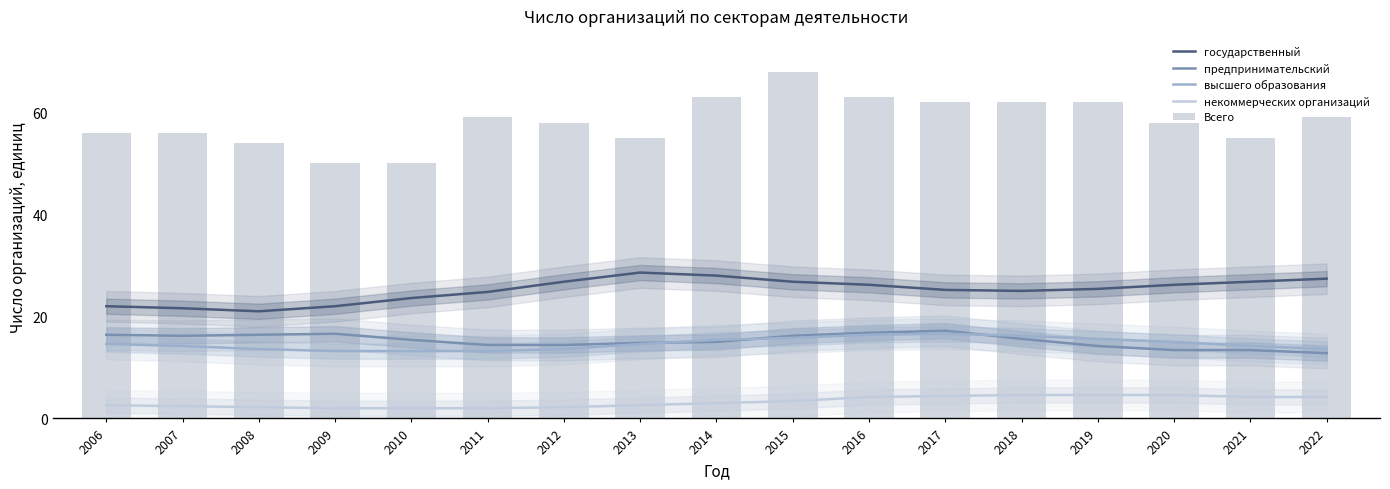

Reading left to right, what are all the values shown in this chart?

государственный: 2006=22.0	2007=21.6	2008=21.0	2009=22.0	2010=23.6	2011=24.8	2012=26.8	2013=28.6	2014=28.0	2015=26.8	2016=26.2	2017=25.2	2018=25.0	2019=25.4	2020=26.2	2021=26.8	2022=27.4
предпринимательский: 2006=16.4	2007=16.2	2008=16.4	2009=16.6	2010=15.4	2011=14.4	2012=14.4	2013=14.8	2014=15.0	2015=16.2	2016=16.8	2017=17.2	2018=15.6	2019=14.2	2020=13.4	2021=13.4	2022=12.8
высшего образования: 2006=14.6	2007=14.2	2008=13.6	2009=13.2	2010=13.2	2011=13.2	2012=13.6	2013=14.6	2014=15.4	2015=15.8	2016=16.4	2017=16.6	2018=16.2	2019=15.6	2020=15.0	2021=14.2	2022=13.6
некоммерческих организаций: 2006=2.6	2007=2.4	2008=2.2	2009=2.0	2010=2.0	2011=2.0	2012=2.2	2013=2.6	2014=3.0	2015=3.4	2016=4.2	2017=4.4	2018=4.6	2019=4.6	2020=4.6	2021=4.2	2022=4.2
Всего: 2006=56.0	2007=56.0	2008=54.0	2009=50.0	2010=50.0	2011=59.0	2012=58.0	2013=55.0	2014=63.0	2015=68.0	2016=63.0	2017=62.0	2018=62.0	2019=62.0	2020=58.0	2021=55.0	2022=59.0